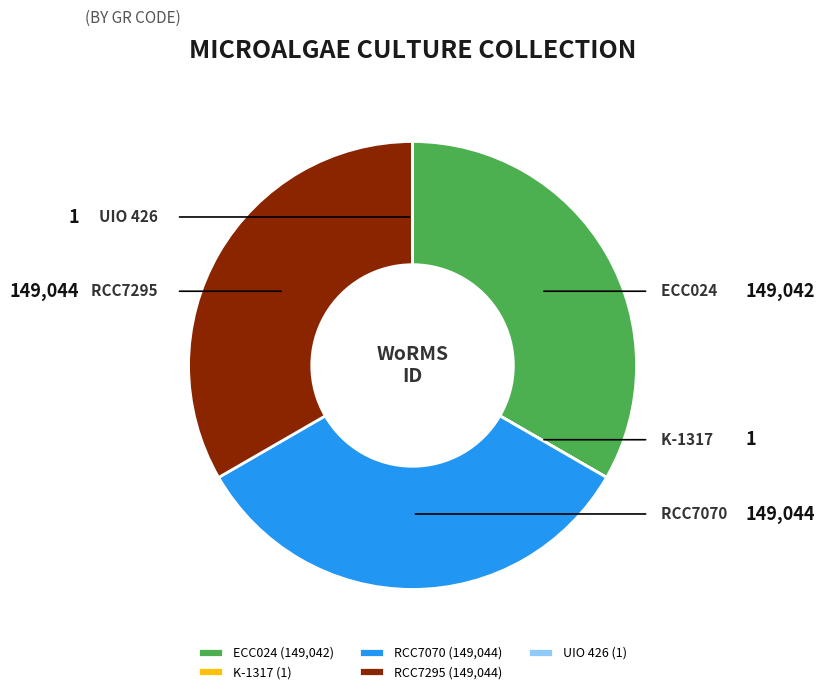

Does RCC7295 represent more than half of the total?

No